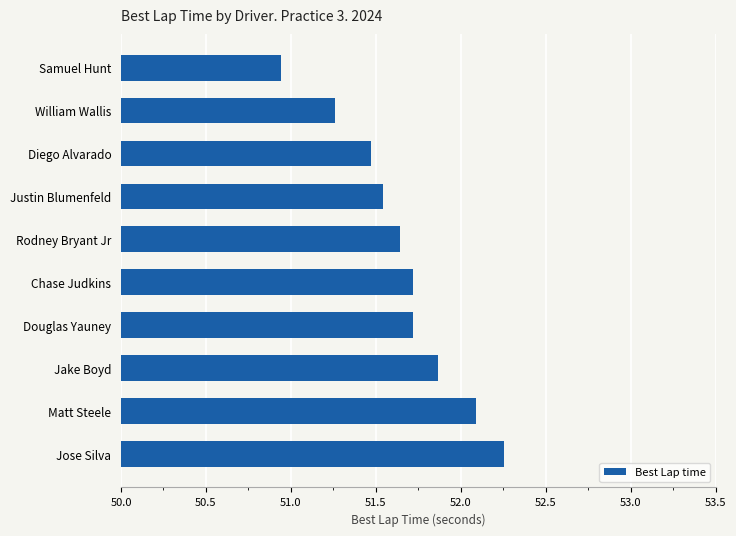

Which has a higher value, William Wallis or Diego Alvarado?

Diego Alvarado